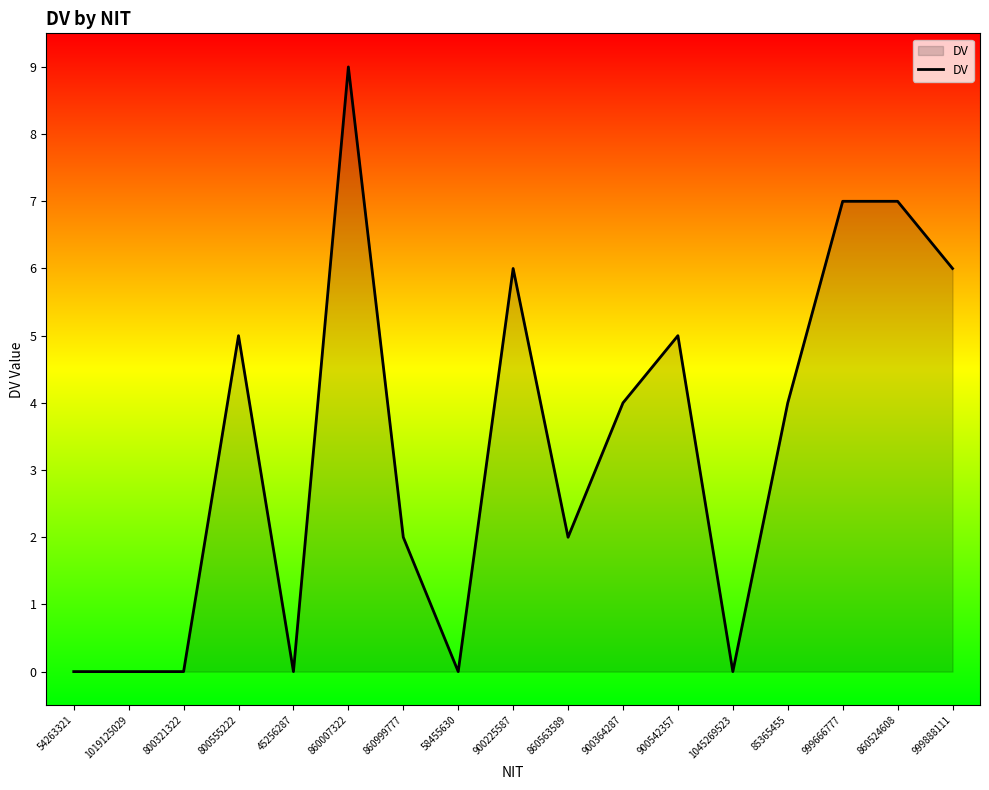

Count the number of data series in this chart.

1